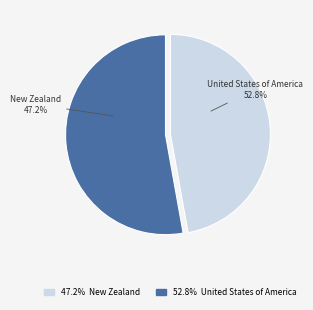

How many slices are in this pie chart?

2